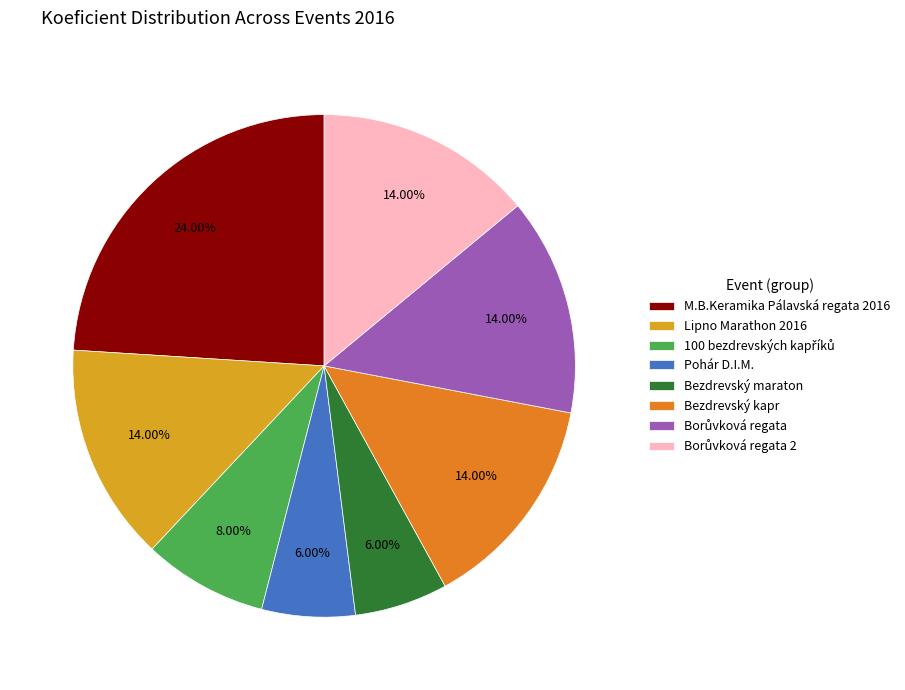

Approximately how many times larger is the value at Lipno Marathon 2016 compared to Pohár D.I.M.?

2.3